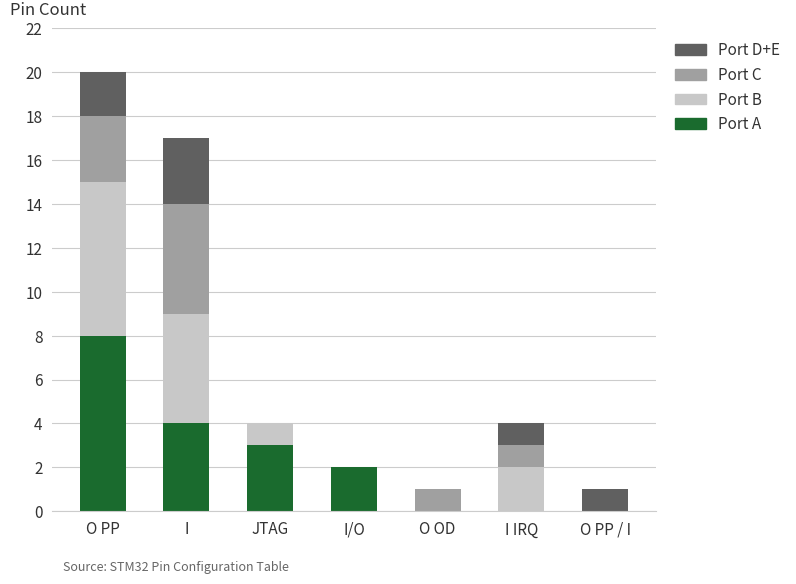

At which category is the sum across all series the highest?

O PP